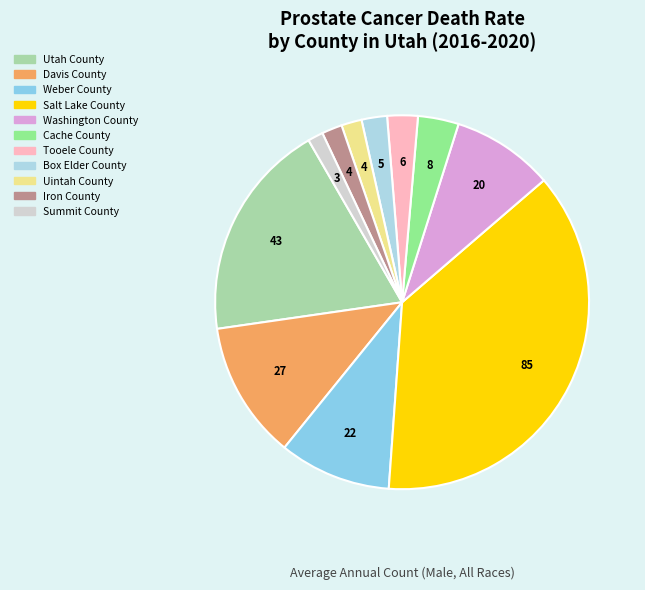

How many segments does this pie chart have?

11